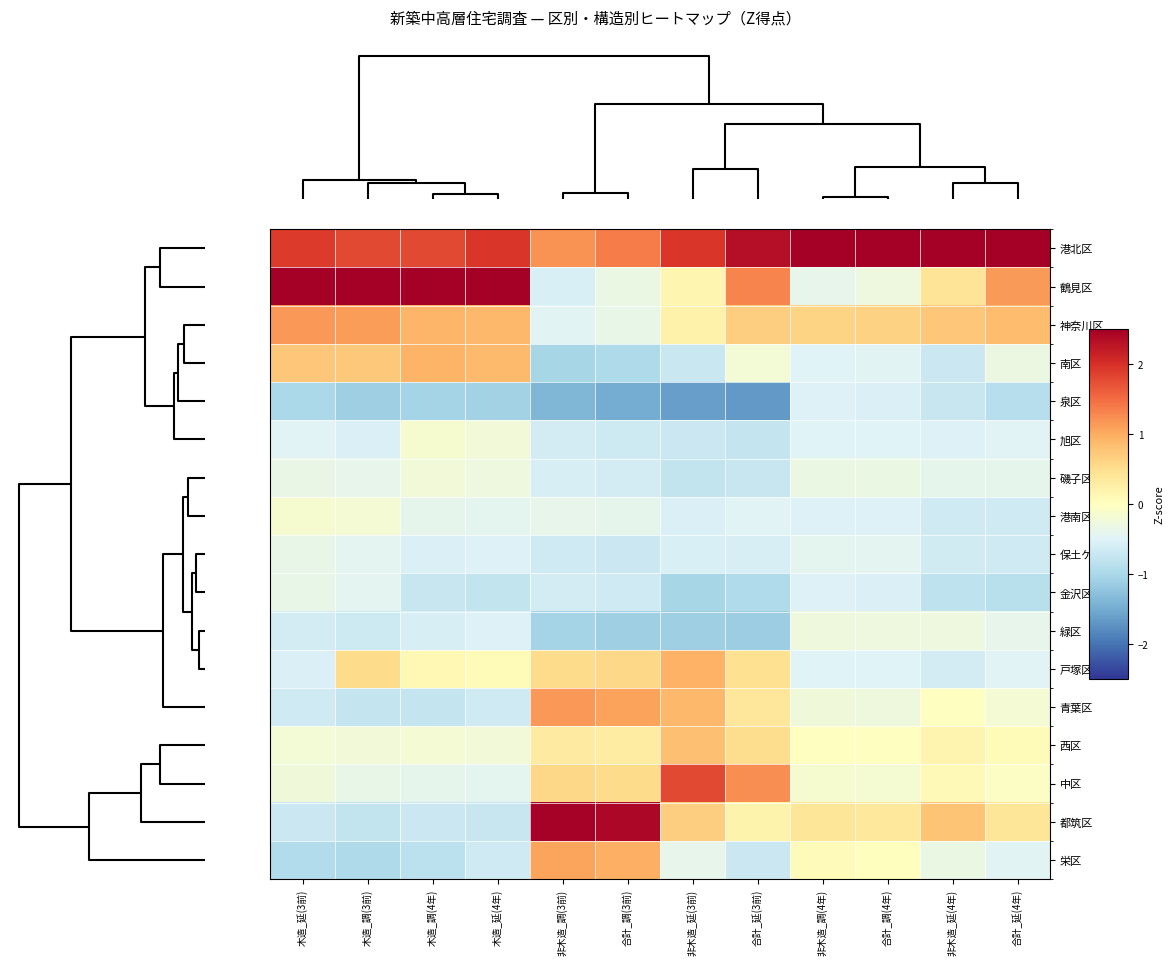

At how many categories does at least one series exceed 2?

11